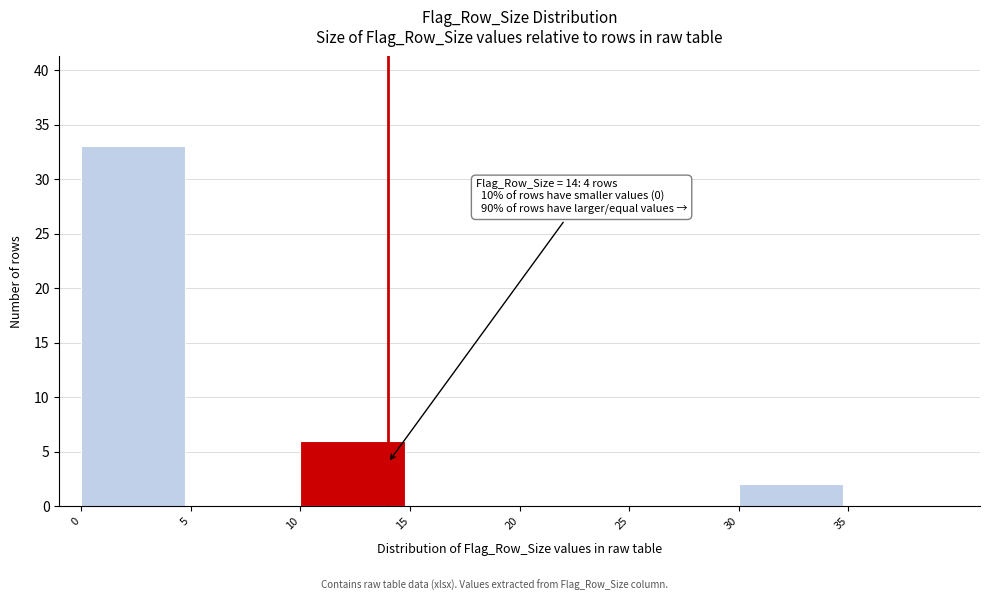

Over which range of the x-axis is the bar tallest?

0 to 5